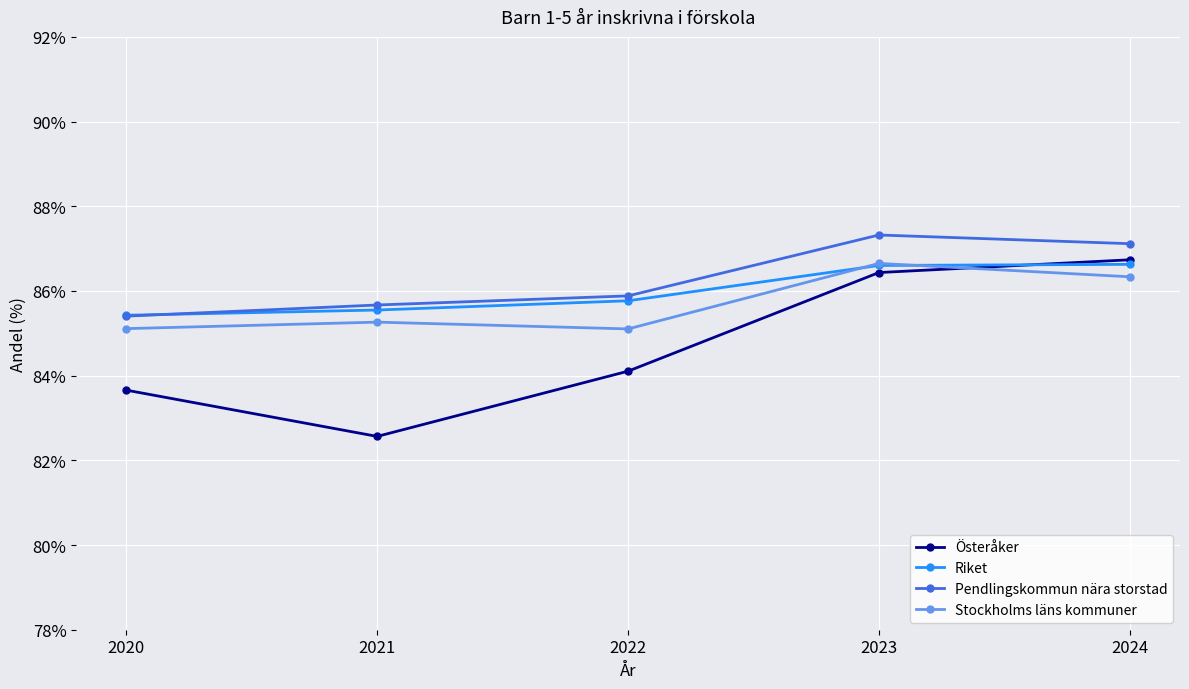

Reading left to right, list all the values displayed in this chart.

Österåker: 2020=83.7	2021=82.6	2022=84.1	2023=86.4	2024=86.7
Riket: 2020=85.4	2021=85.5	2022=85.8	2023=86.6	2024=86.6
Pendlingskommun nära storstad: 2020=85.4	2021=85.7	2022=85.9	2023=87.3	2024=87.1
Stockholms läns kommuner: 2020=85.1	2021=85.3	2022=85.1	2023=86.7	2024=86.3